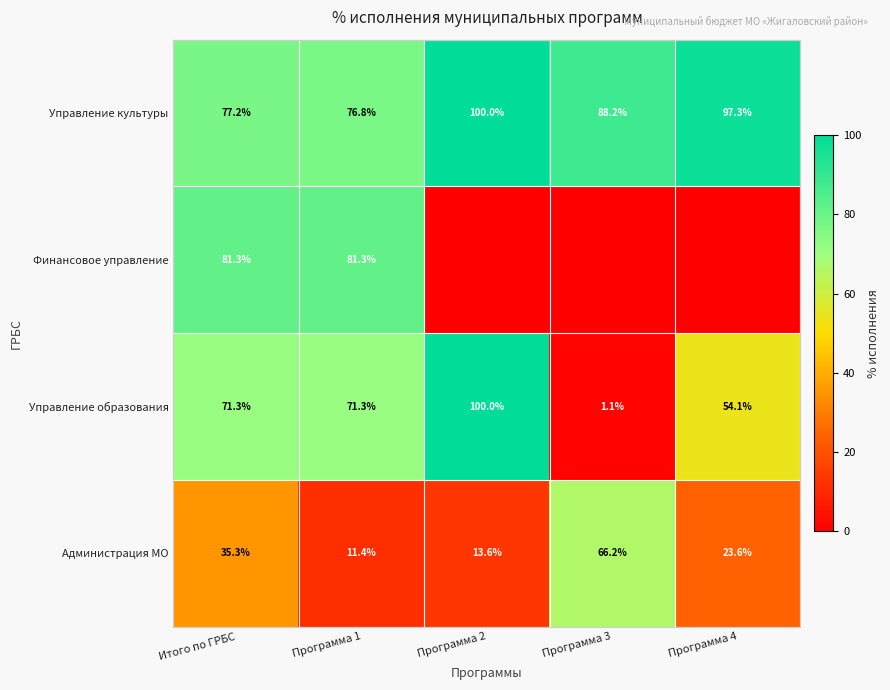

Count the number of data series in this chart.

4